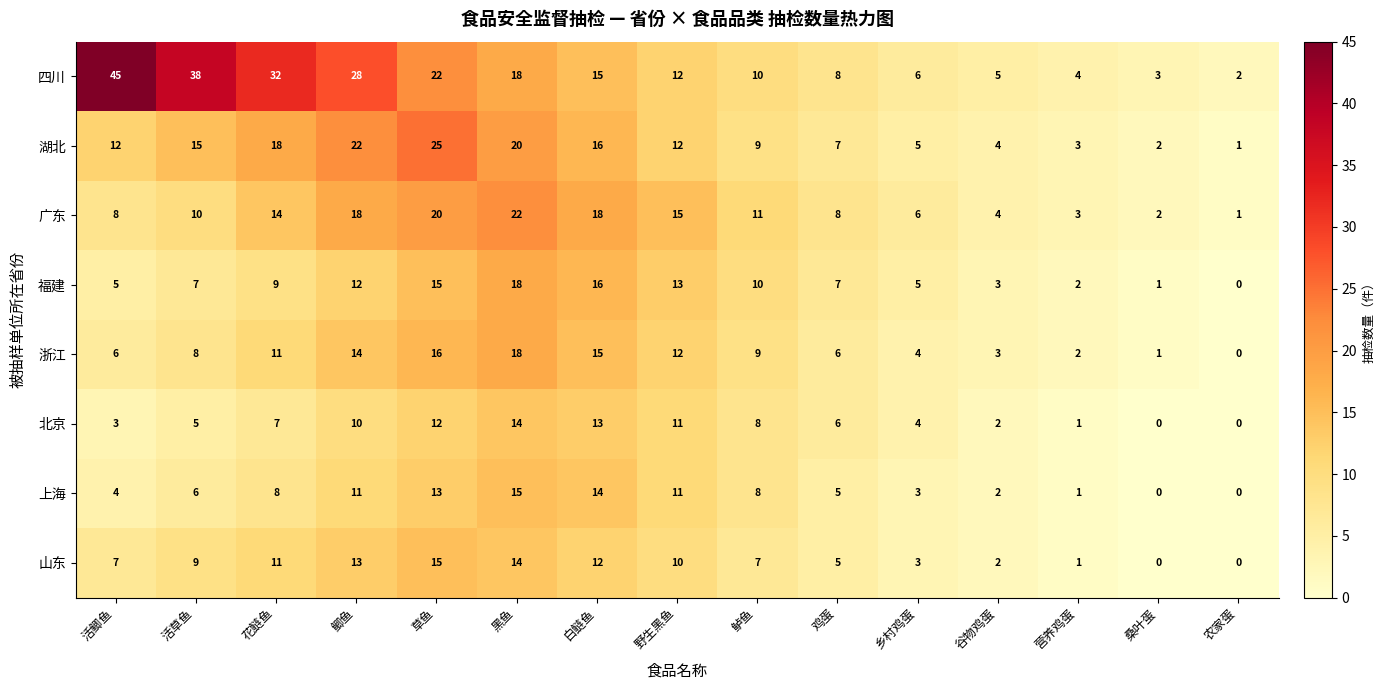

At 鲫鱼, list the series in order from smallest to largest.

北京, 上海, 福建, 山东, 浙江, 广东, 湖北, 四川